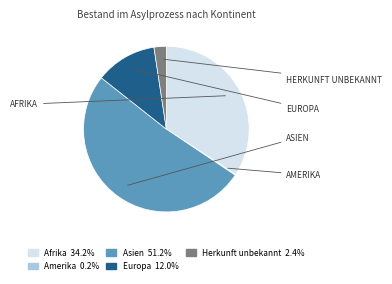

Do Asien and Herkunft unbekannt together represent more than half of the pie?

Yes